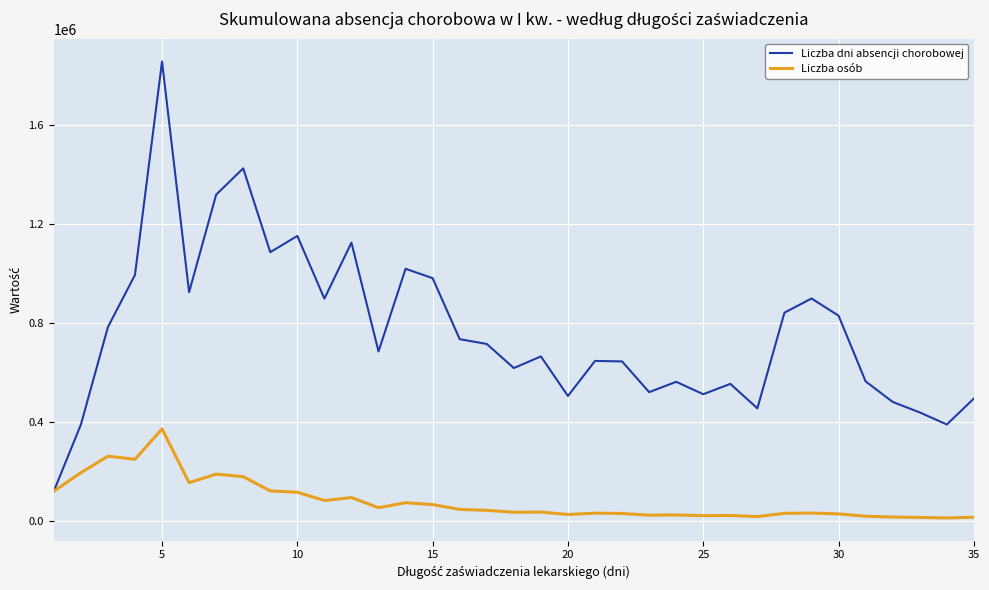

Does the chart display data point markers on the line(s)?

No